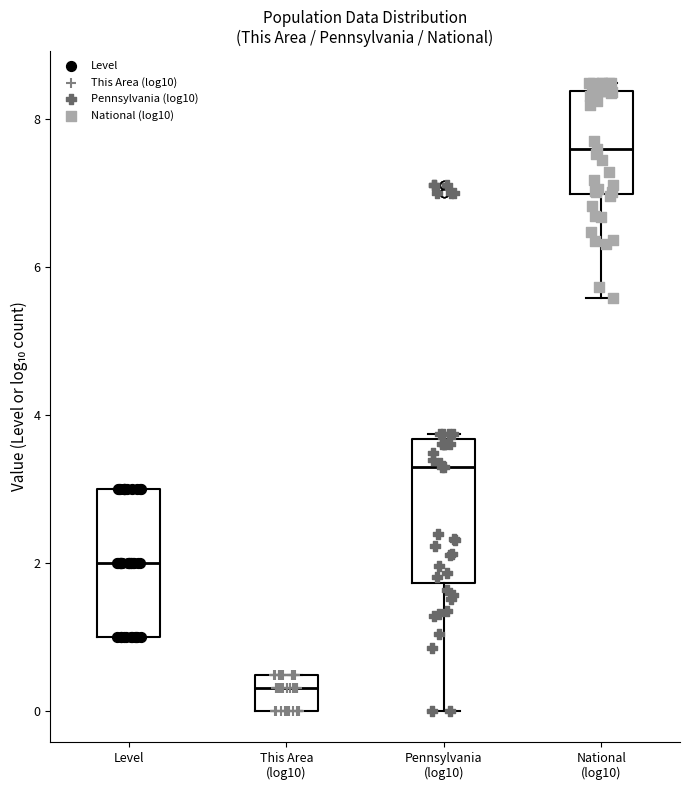

Reading left to right, read every box against the y-axis: the position of its median line, the range the box covers, and the ends of its whiskers. The values are not printed on the chart, so give them approximately, as read against the axis.

Level: median 2.0, box 1.0 to 3.0, whiskers 1.0 to 3.0
This Area (log10): median 0.4 (inside the box), box 0.0 to 0.4, whiskers 0.0 to 0.4
Pennsylvania (log10): median 3.2, box 1.8 to 3.6, whiskers 0.0 to 3.8
National (log10): median 7.6, box 7.0 to 8.4, whiskers 5.6 to 8.4 (just above the box's upper edge)